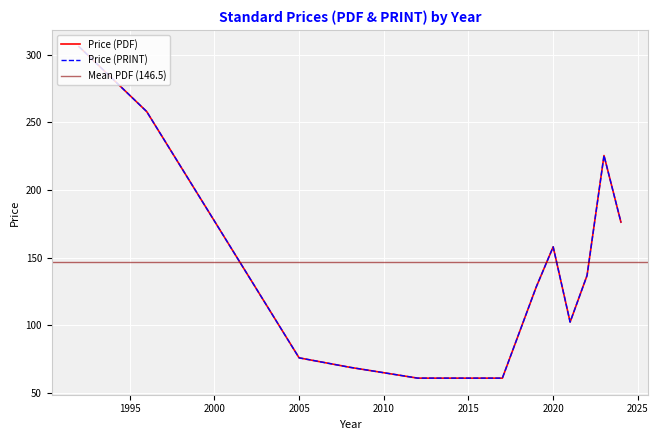

How many categories are shown in the chart?

39